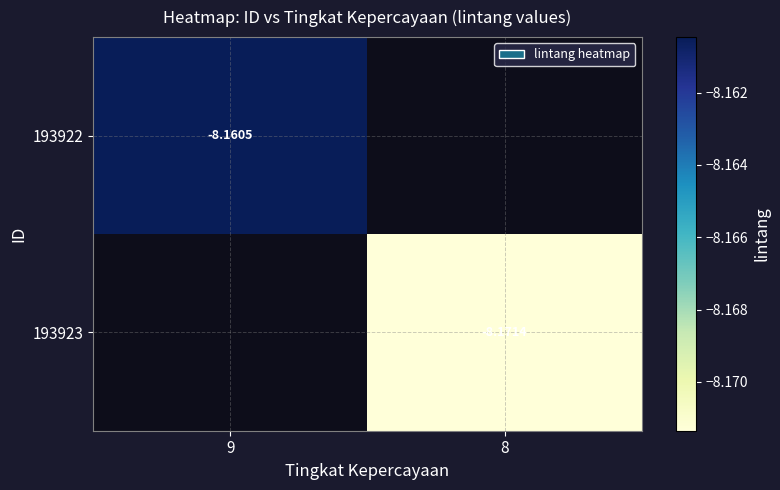

Is the value of 193922 at 9 greater than the value of 193923 at 8?

Yes